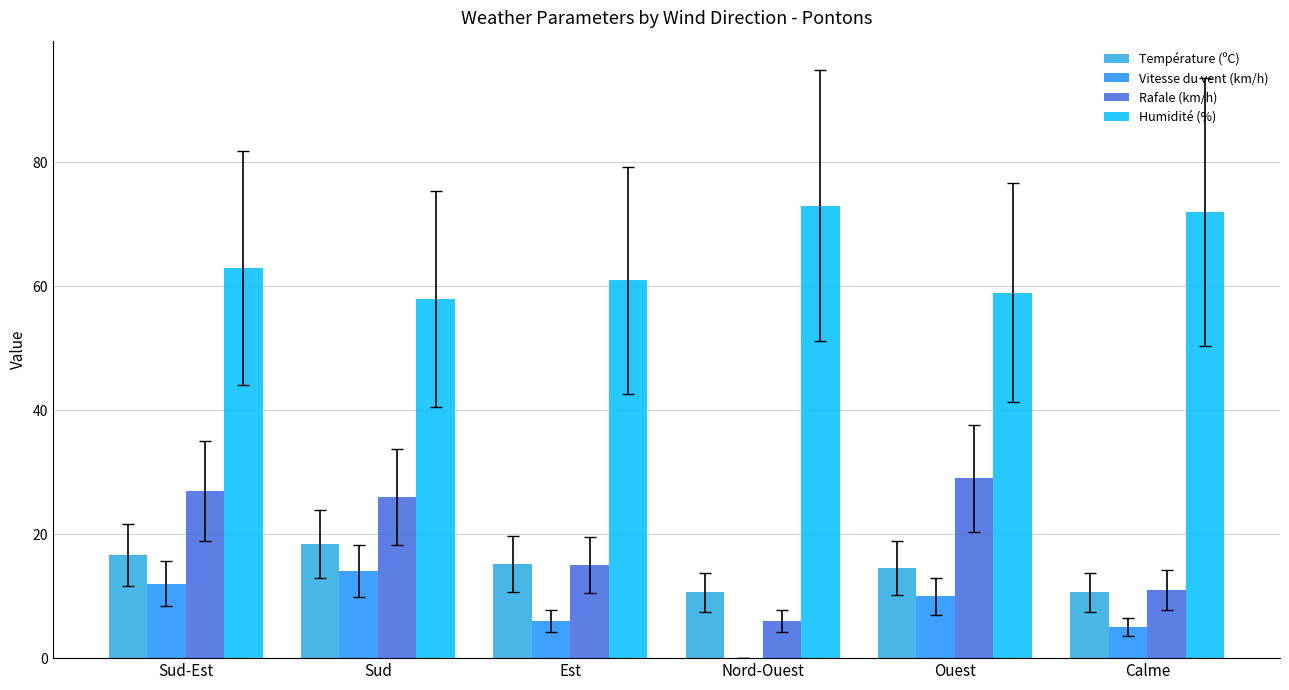

What is the total value across all series at Calme?

98.6